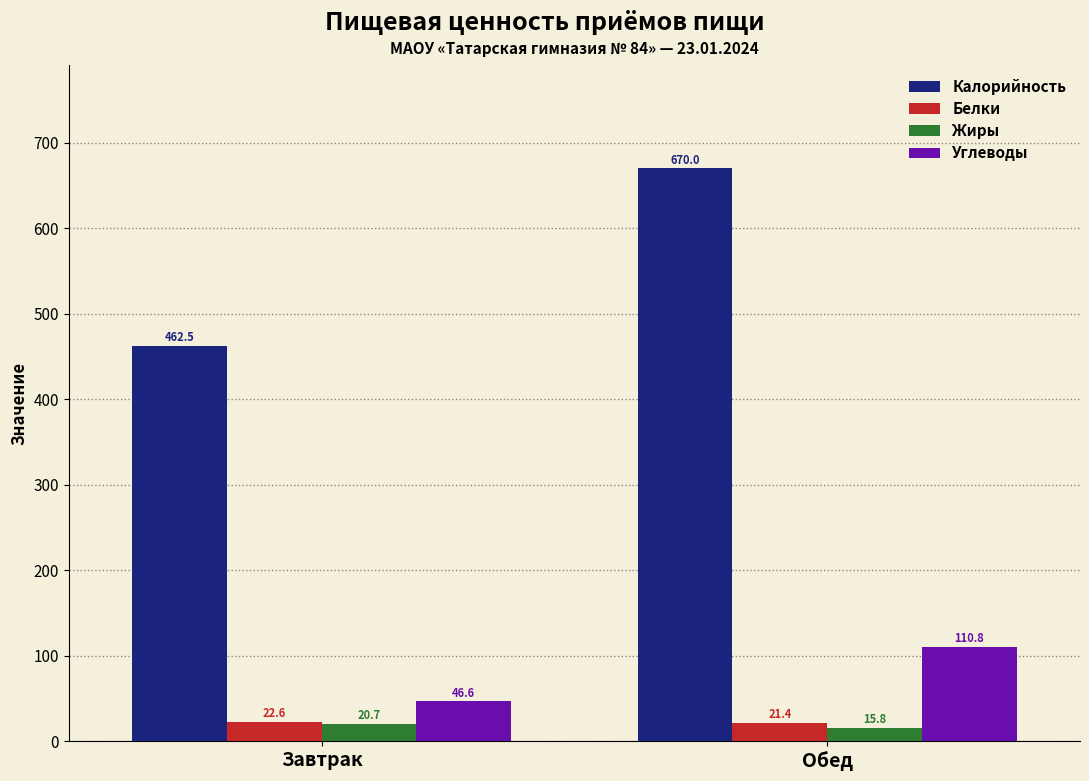

At which category is the sum across all series the highest?

Обед